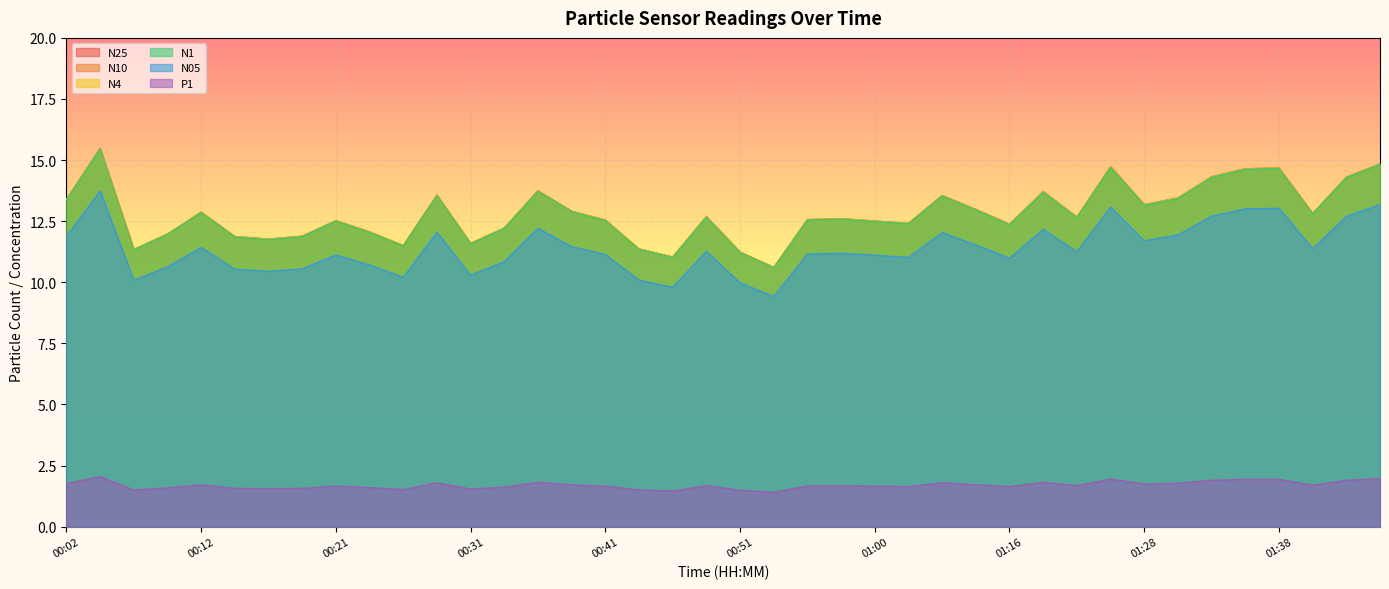

What is the label of the 20th point from the left?

00:48